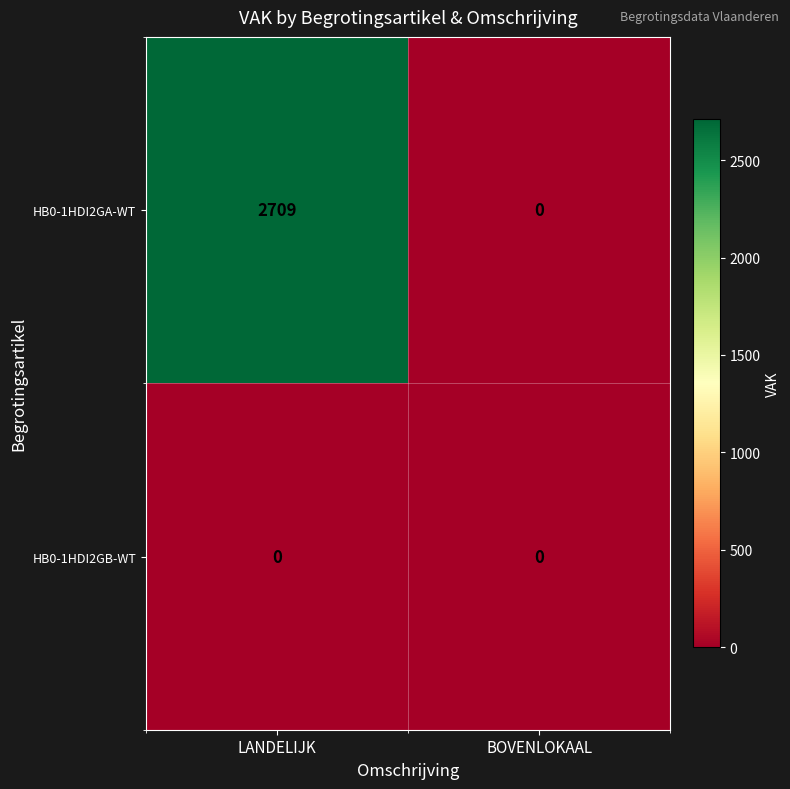

The HB0-1HDI2GA-WT series shows -1104 at BOVENLOKAAL. True or false?

False